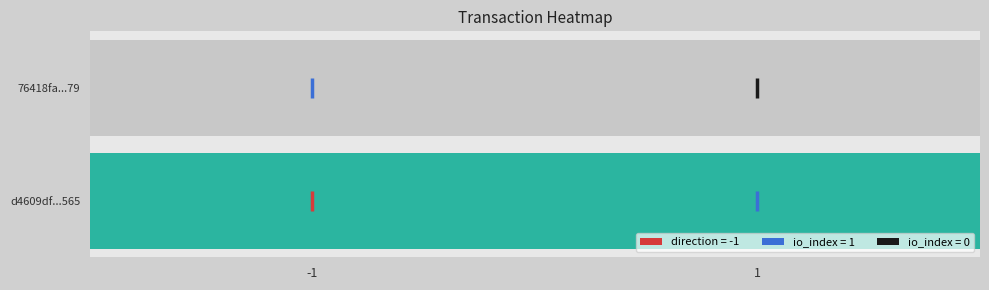

Reading left to right, what are all the values shown in this chart?

d4609df48a496075727ec1b9f505195b6743565: -1	1
76418fa1e79c0e484a62551b4b87d05f0593f79: 1	0